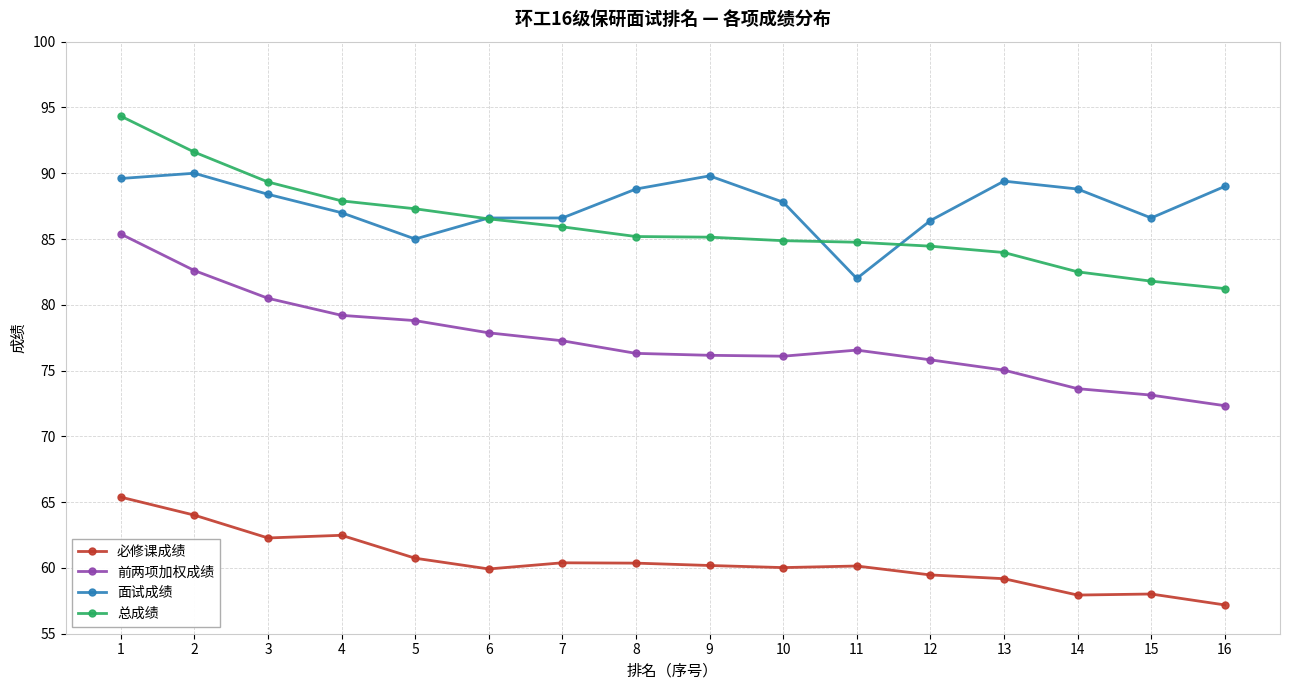

Rank the series at 13 from lowest to highest value.

必修课成绩, 前两项加权成绩, 总成绩, 面试成绩